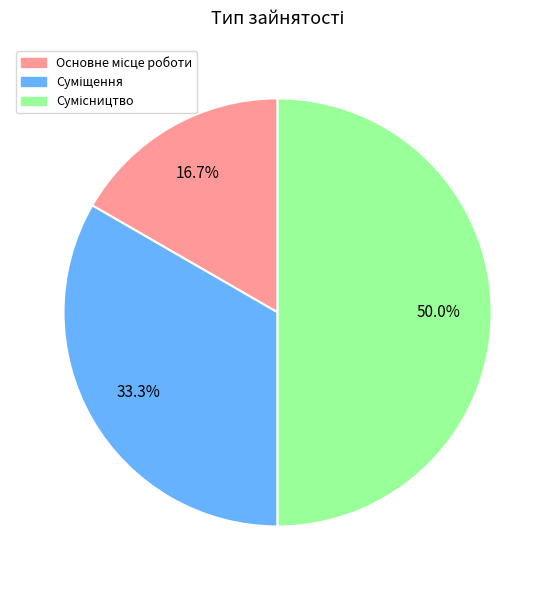

Which slice is the smallest?

Основне місце роботи